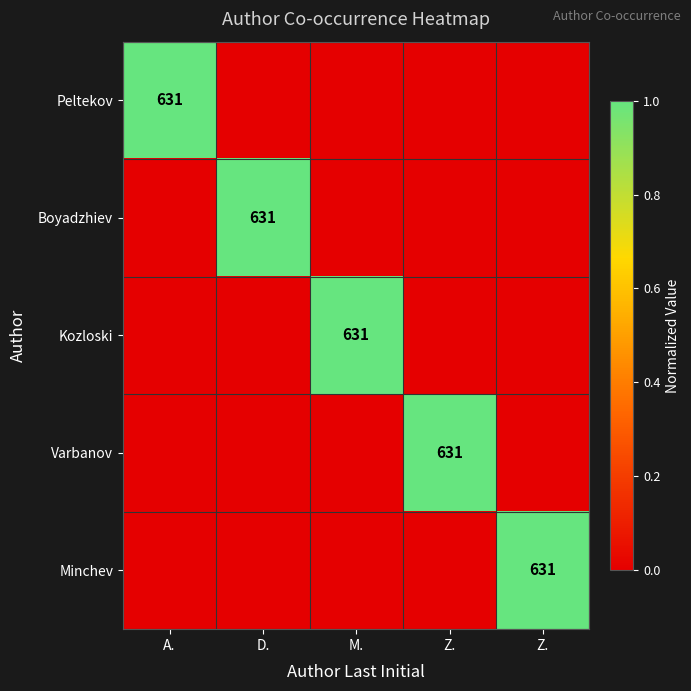

Which series changed the most between M. and Z.?

Kozloski